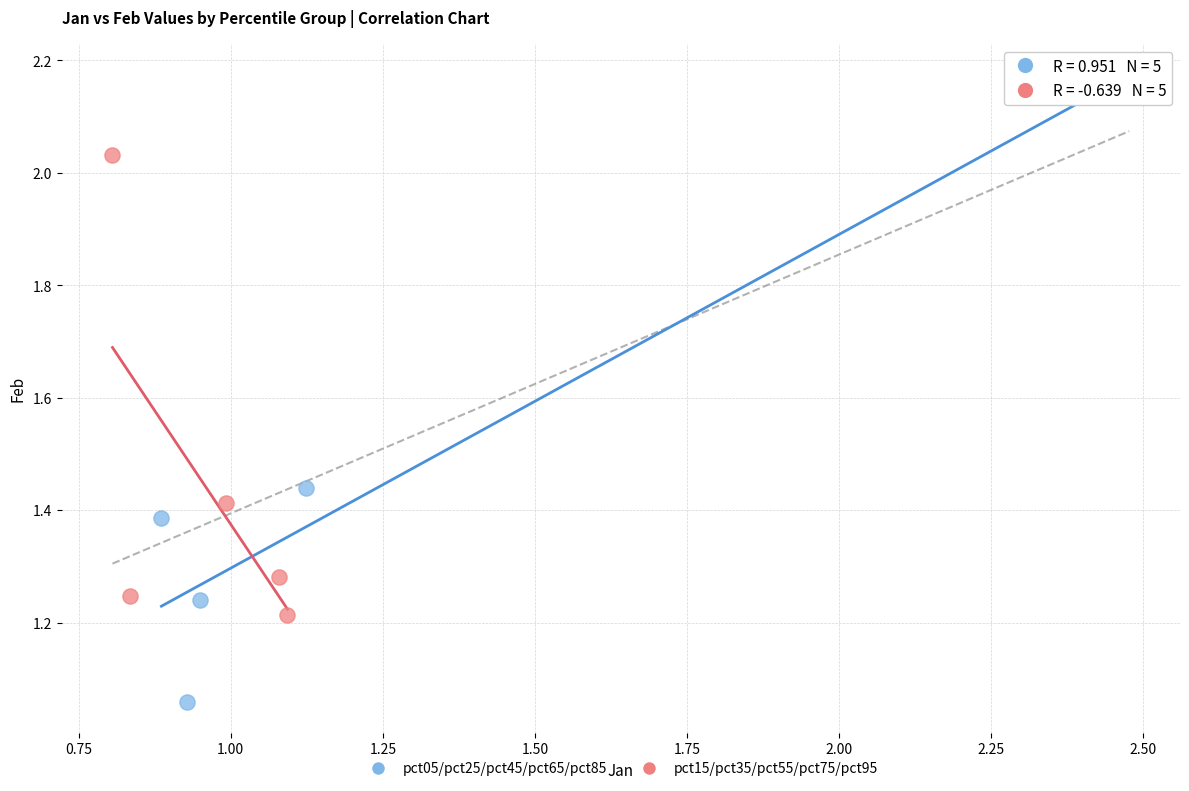

What are all the series names shown in the legend?

pct05/pct25/pct45/pct65/pct85, pct15/pct35/pct55/pct75/pct95